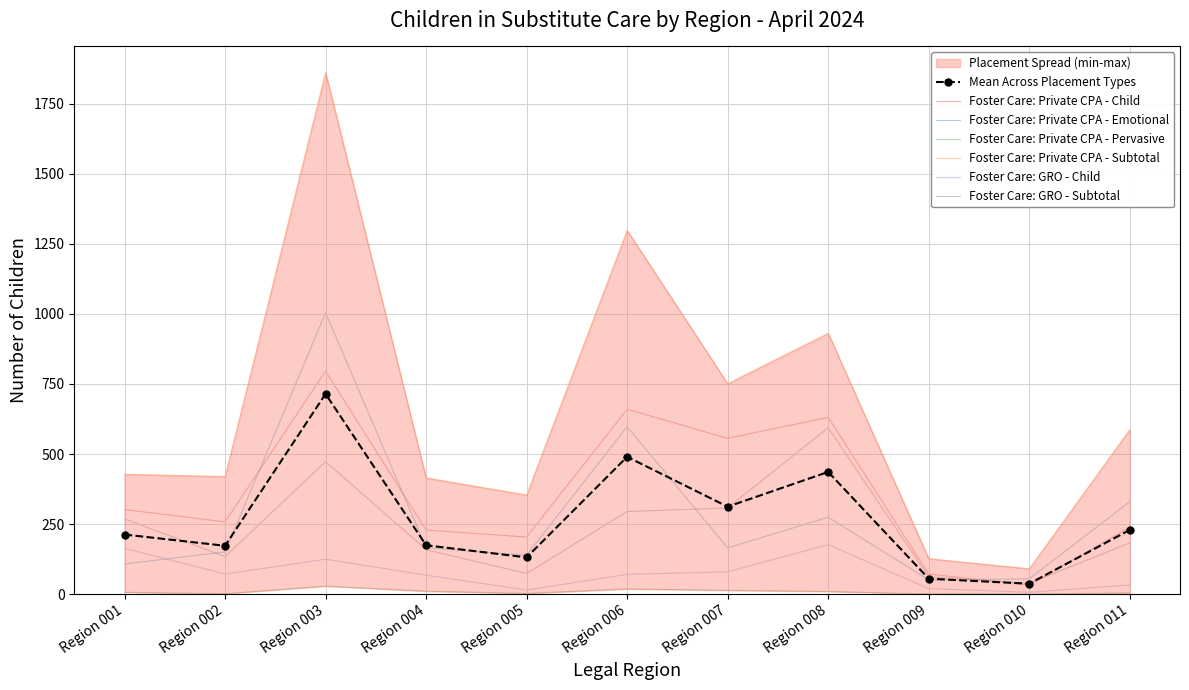

How many interior local peaks does the Foster Care: Private CPA - Child series have?

3